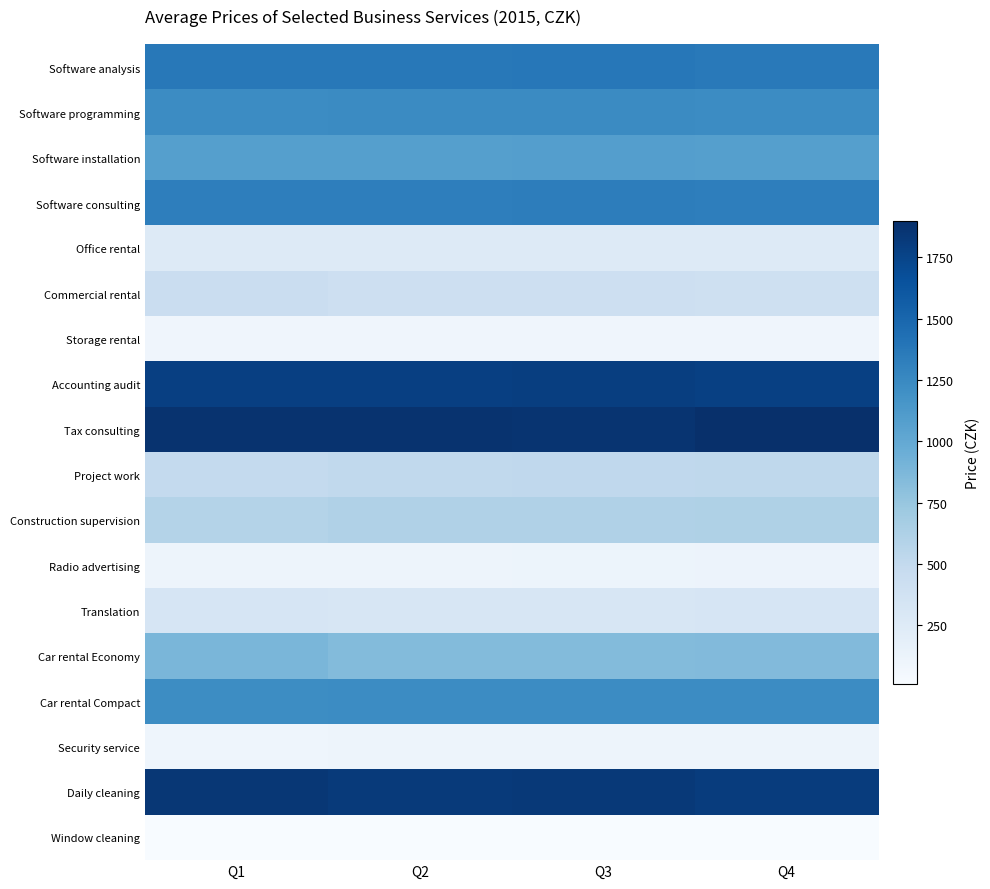

At which category does the chart reach its minimum across all series?

Q4